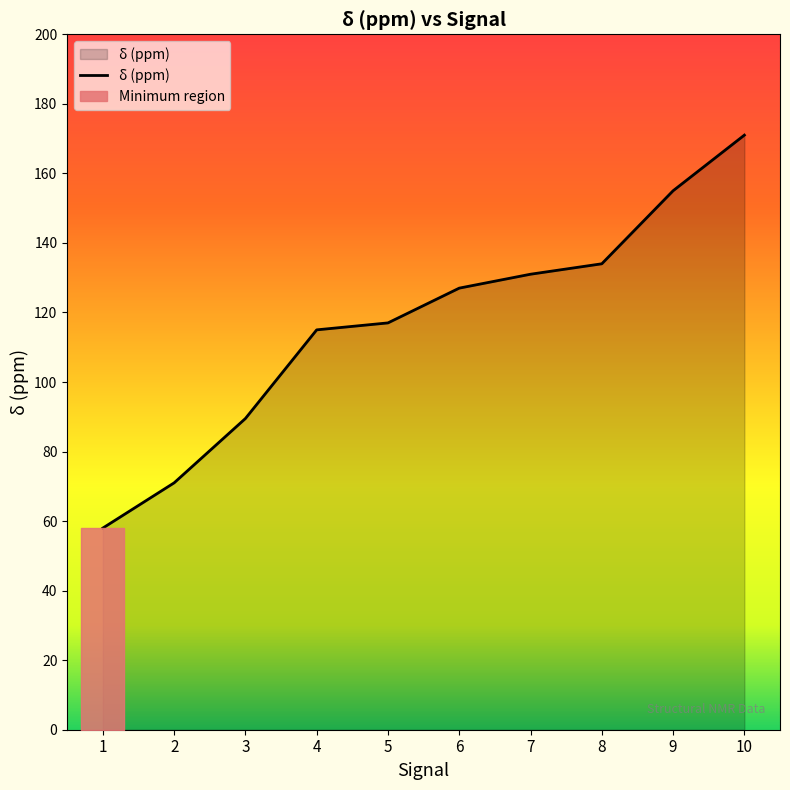

What is the difference between the second highest and second lowest values?

84.0